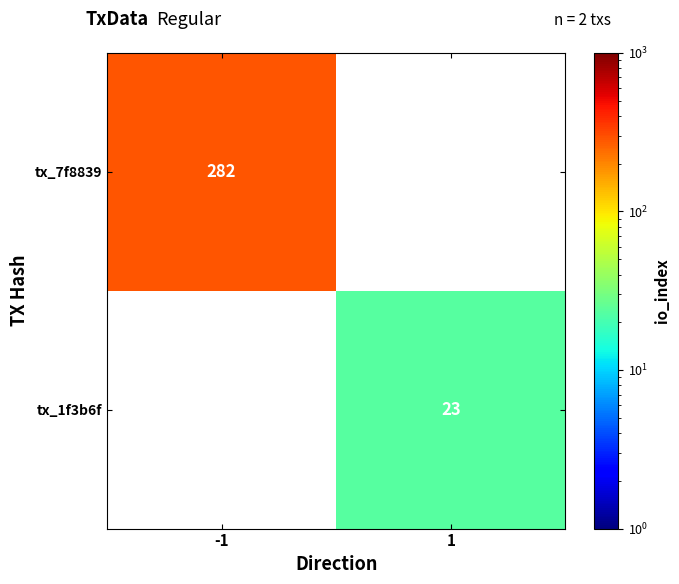

What is the maximum value shown in the chart?

282.0